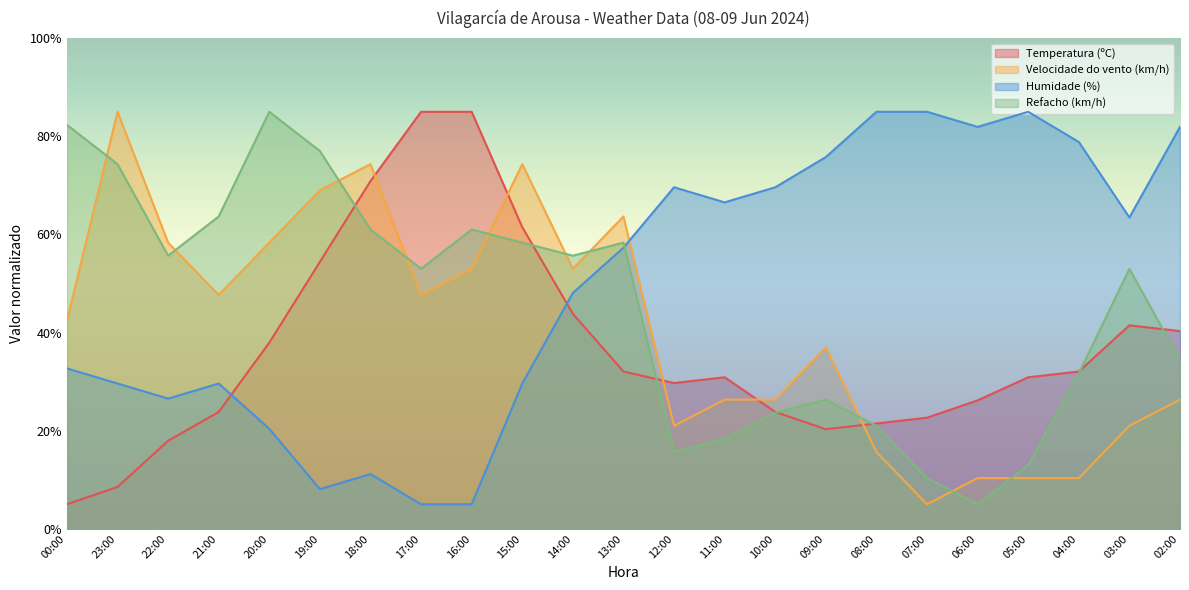

What is the sum of the Humidade (%) values at 04:00 and 11:00?

145.4